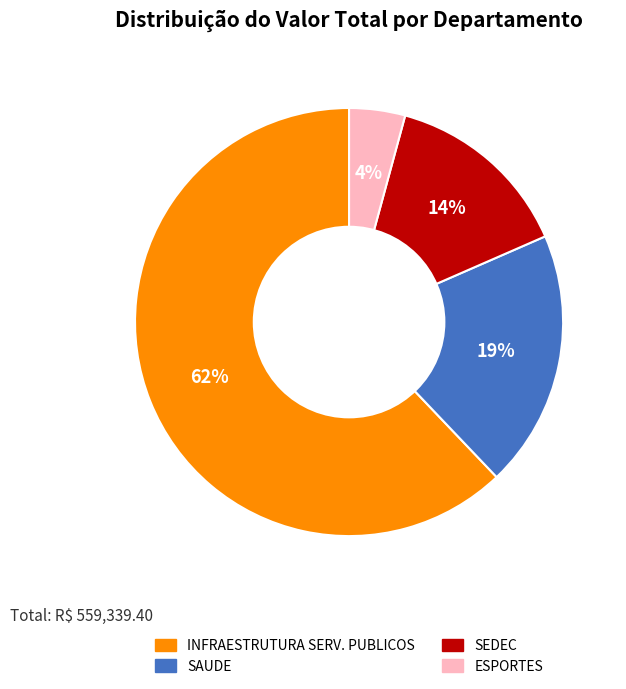

To the nearest percent, what is the average slice percentage?

25%